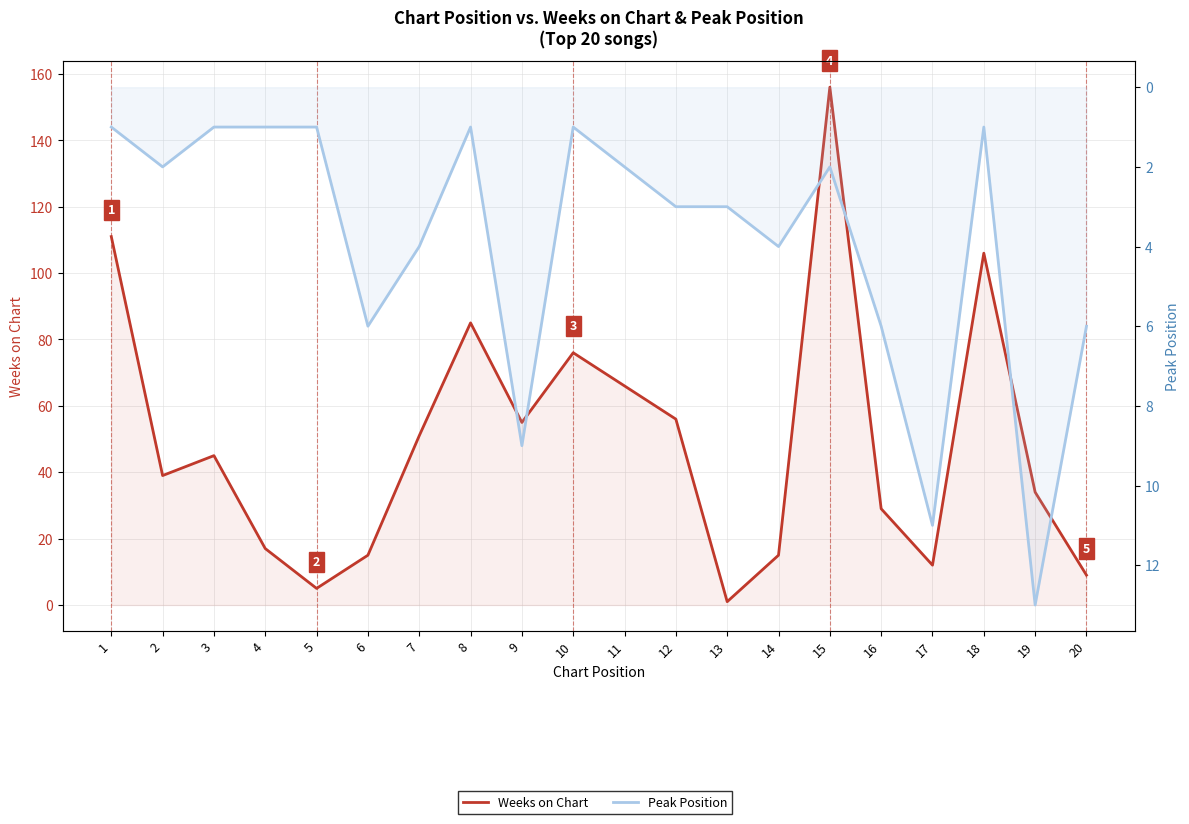

What is the value of the Peak Position point at the 13th from the left?

3